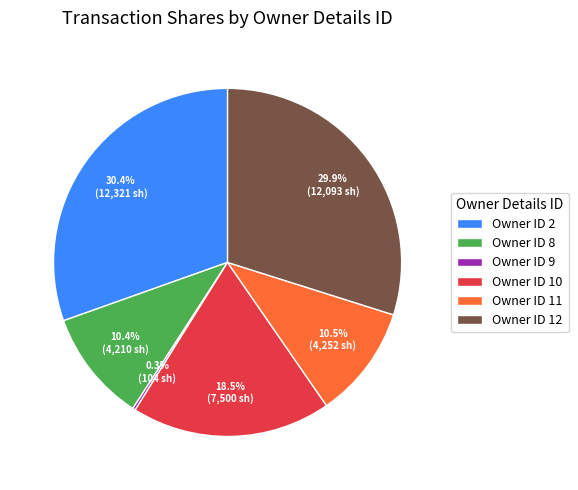

Is there any slice that represents more than half of the pie?

No